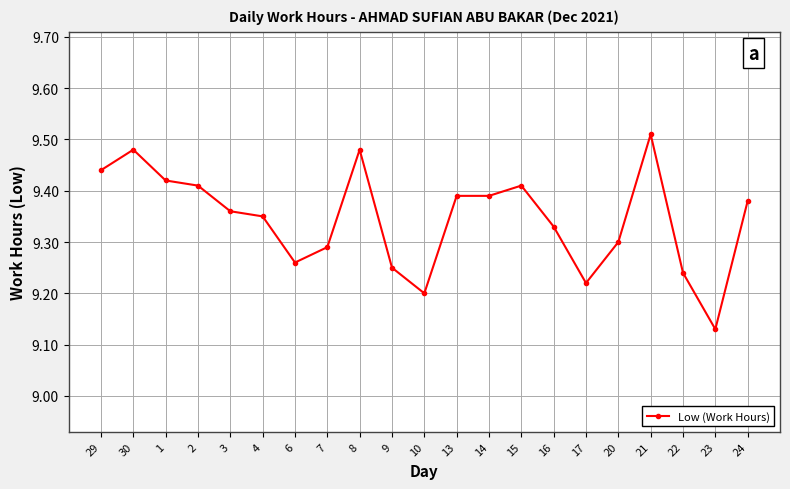

What is the sum of the values at 6 and 20?

18.6